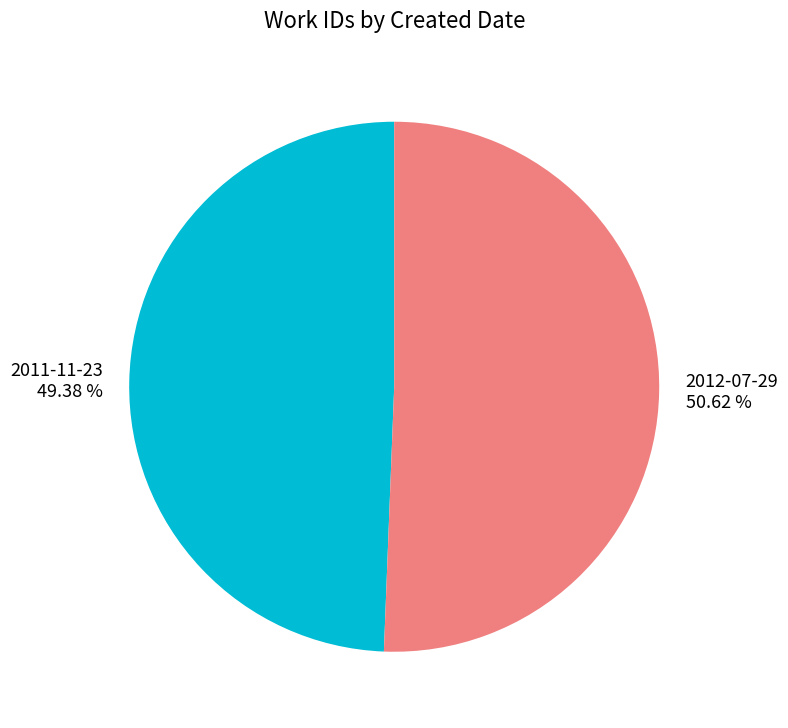

How many segments does this pie chart have?

2